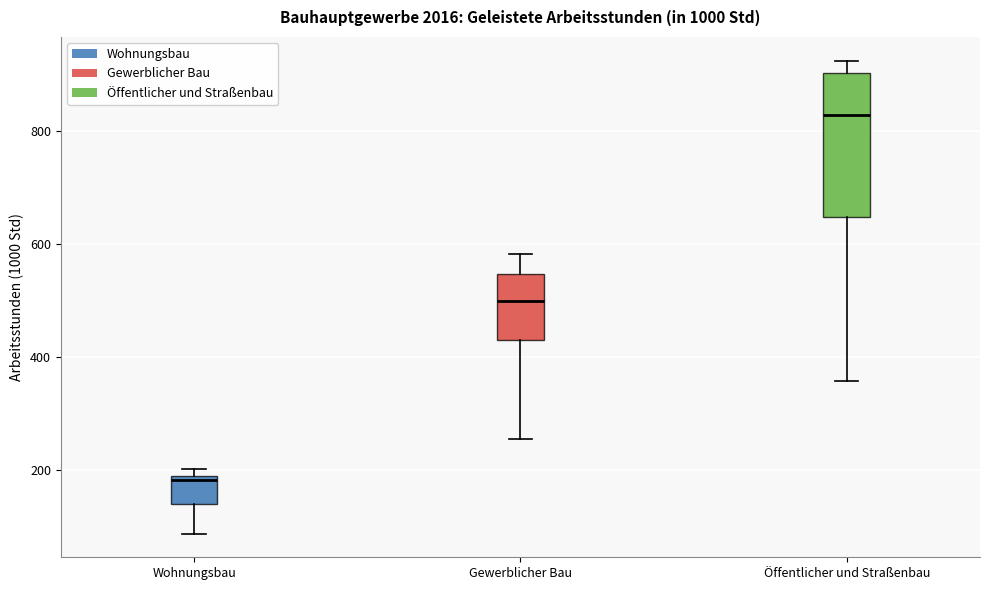

Reading left to right, read every box against the y-axis: the position of its median line, the range the box covers, and the ends of its whiskers. The values are not printed on the chart, so give them approximately, as read against the axis.

Wohnungsbau: median 180 (just below the box's upper edge), box 140 to 180, whiskers 80 to 200
Gewerblicher Bau: median 500, box 420 to 540, whiskers 260 to 580
Öffentlicher und Straßenbau: median 820, box 640 to 900, whiskers 360 to 920